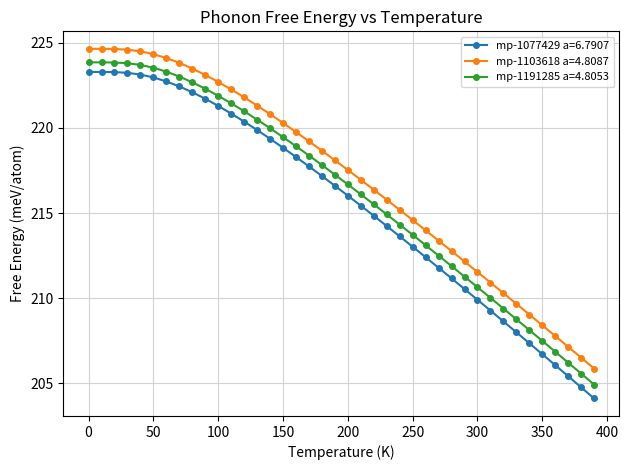

List the series in order of their overall mean, lowest first.

mp-1077429 a=6.7907, mp-1191285 a=4.8053, mp-1103618 a=4.8087